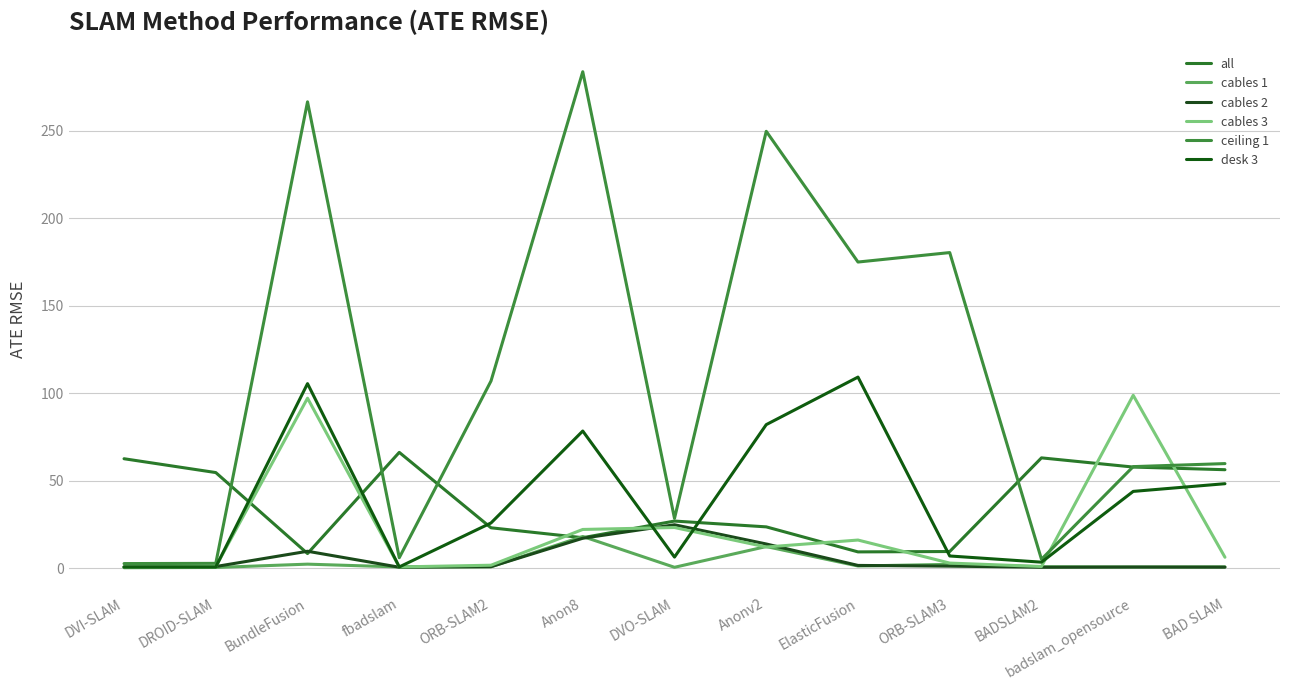

How many intersections are there between cables 3 and all?

8